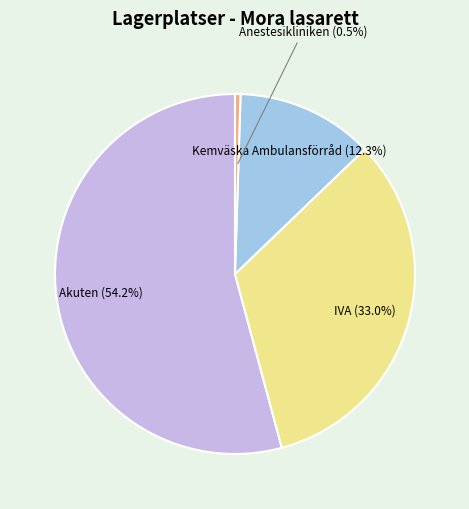

To the nearest percent, what percentage of the pie is IVA?

33%